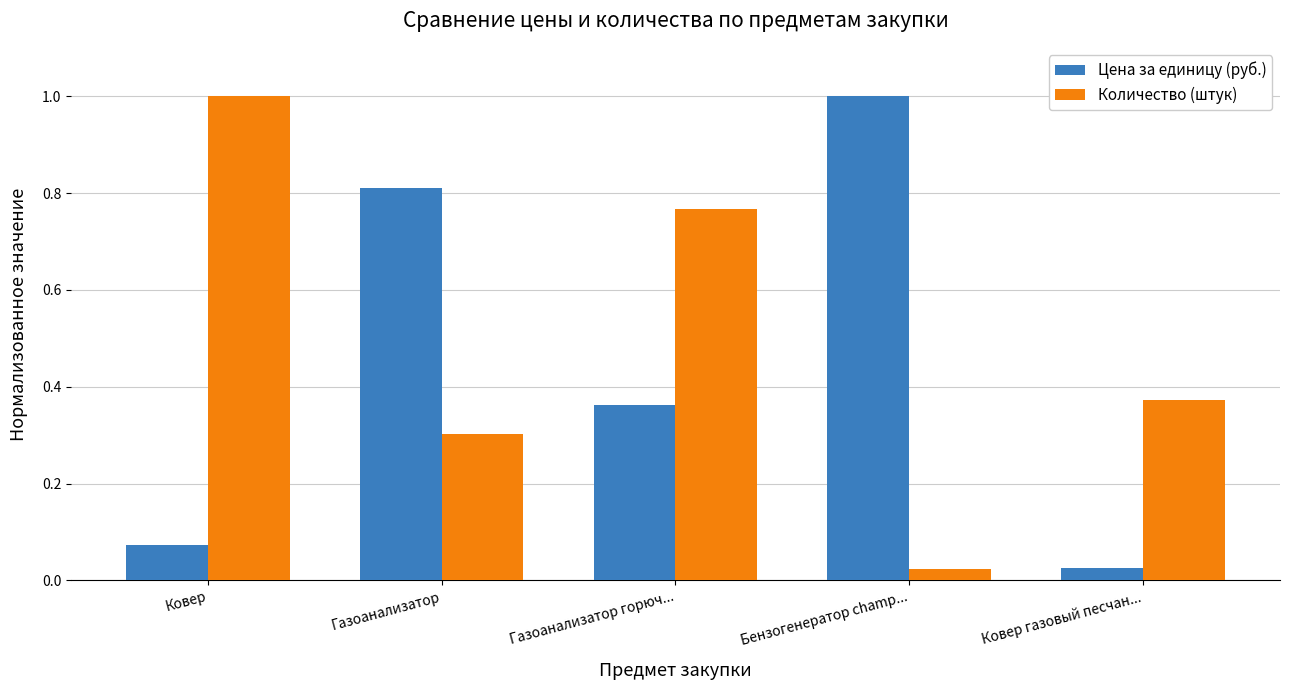

What is the label of the 5th bar from the right?

Ковер